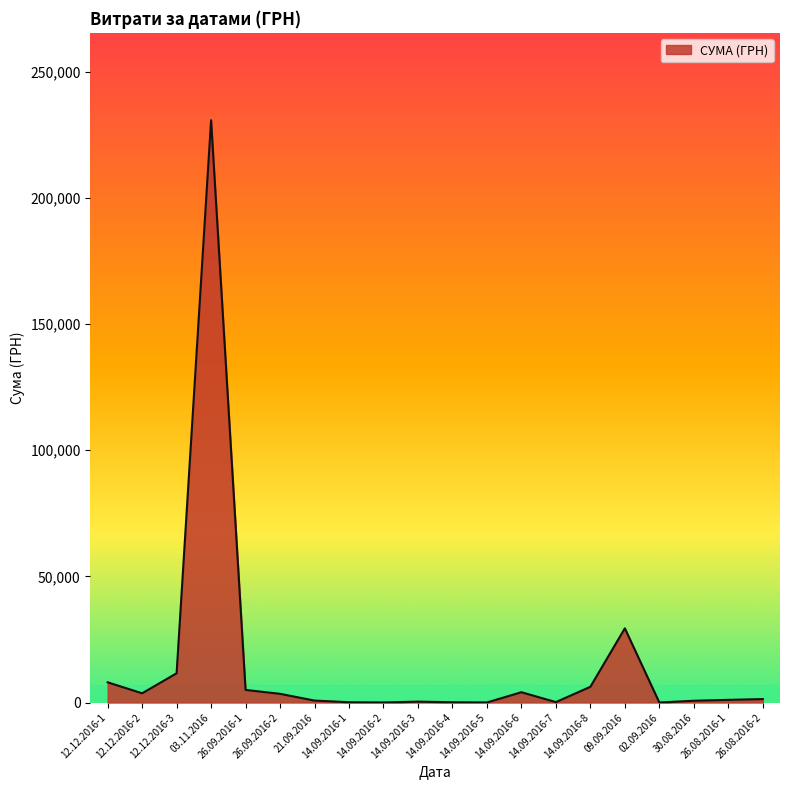

Which label corresponds to the largest value in the chart?

03.11.2016